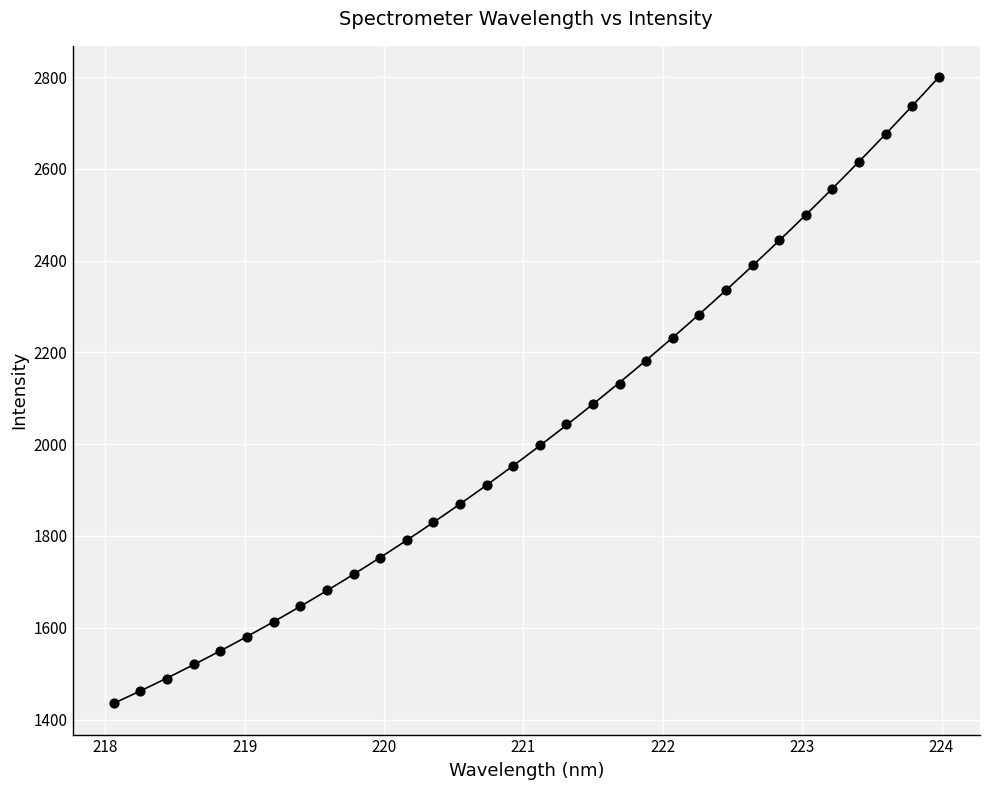

What is the range of Y values (max minus min)?

1364.3